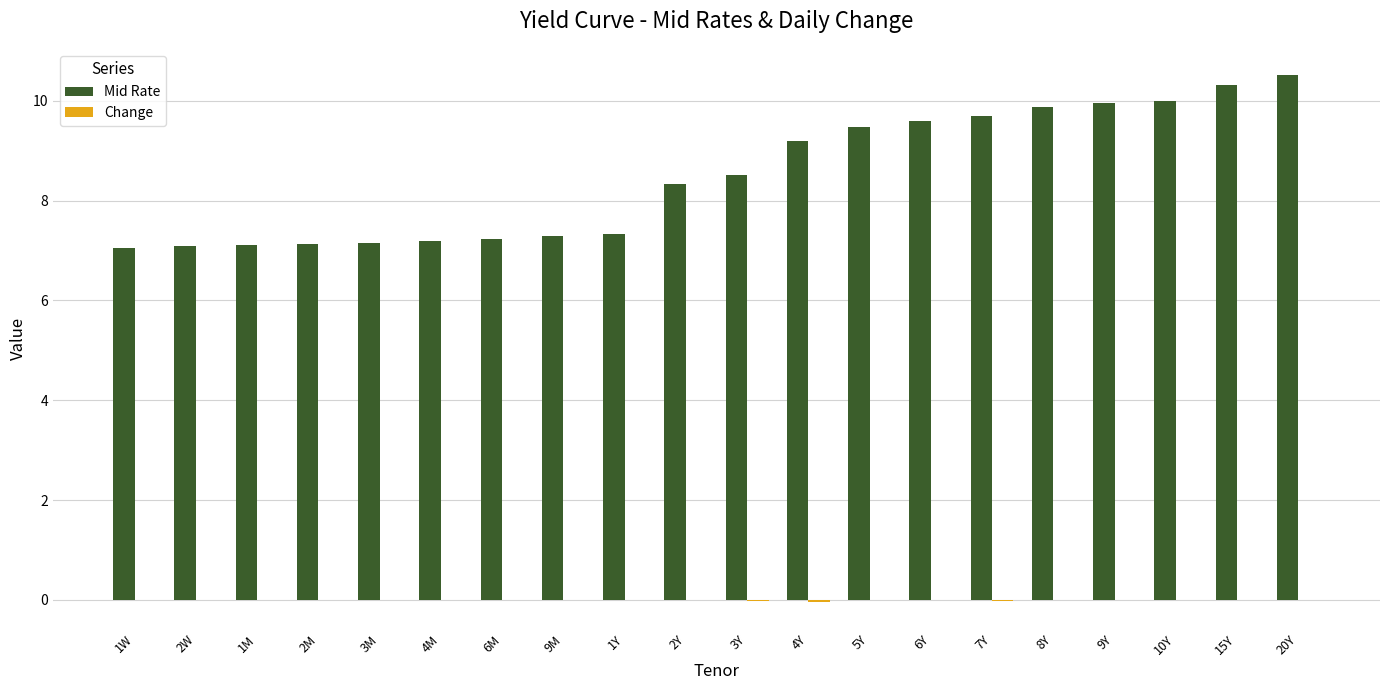

The value of Mid Rate at 8Y is 9.9. True or false?

True